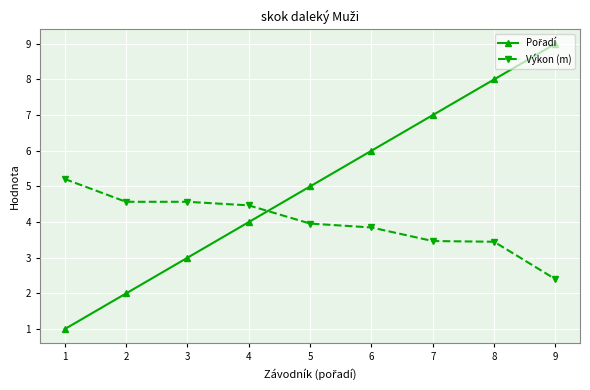

What is the total value across all series at 3?

7.6